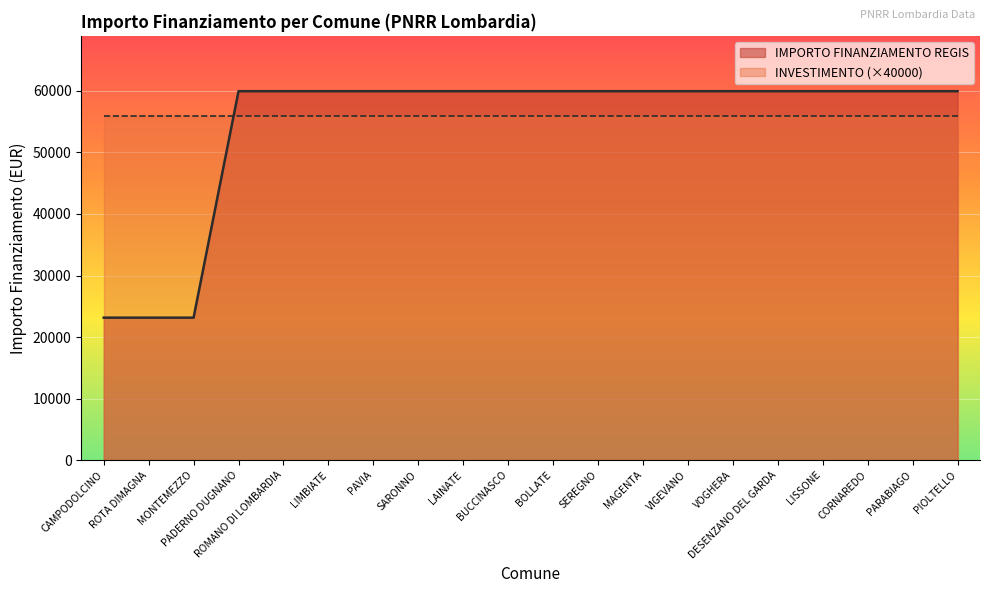

Rank the categories by value from lowest to highest.

CAMPODOLCINO, ROTA DIMAGNA, MONTEMEZZO, PADERNO DUGNANO, ROMANO DI LOMBARDIA, LIMBIATE, PAVIA, SARONNO, LAINATE, BUCCINASCO, BOLLATE, SEREGNO, MAGENTA, VIGEVANO, VOGHERA, DESENZANO DEL GARDA, LISSONE, CORNAREDO, PARABIAGO, PIOLTELLO